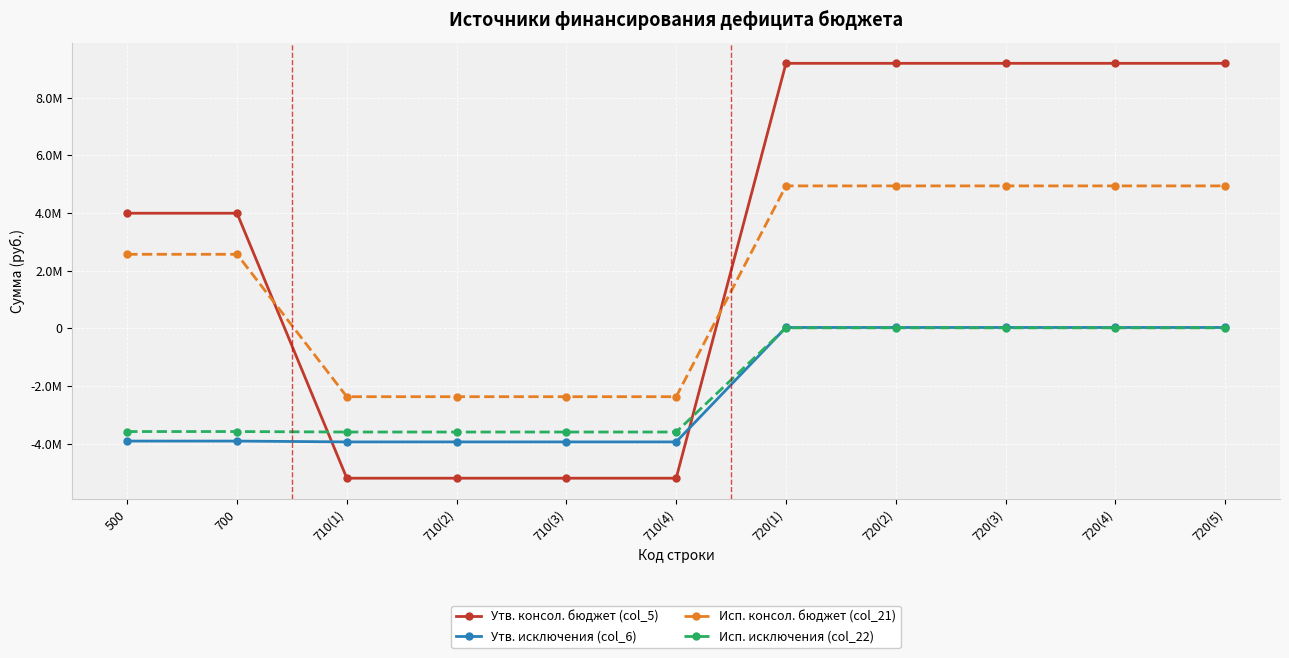

What is the label of the 5th point from the left?

710(3)